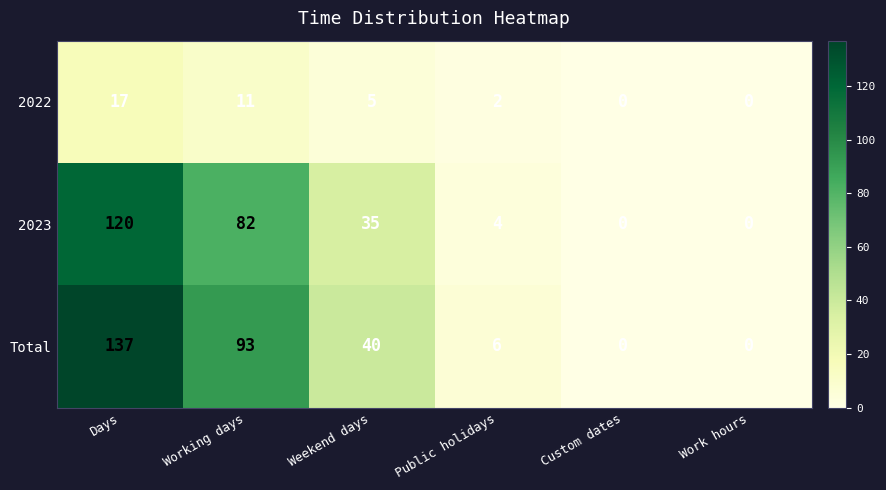

How many categories are shown in the chart?

6